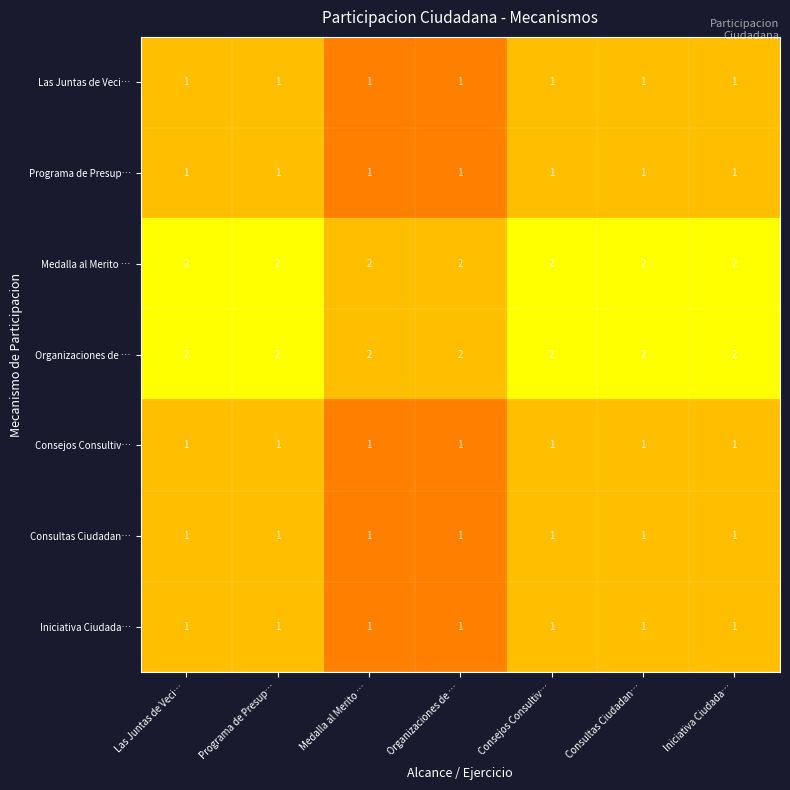

What is the total value across all series at Las Juntas de Veci…?

9